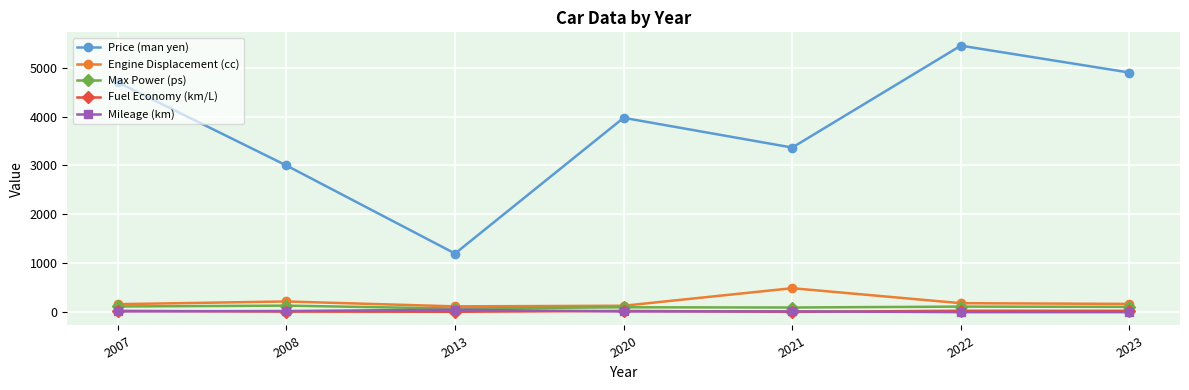

Between 2020 and 2023, which series saw the biggest shift?

Price (man yen)